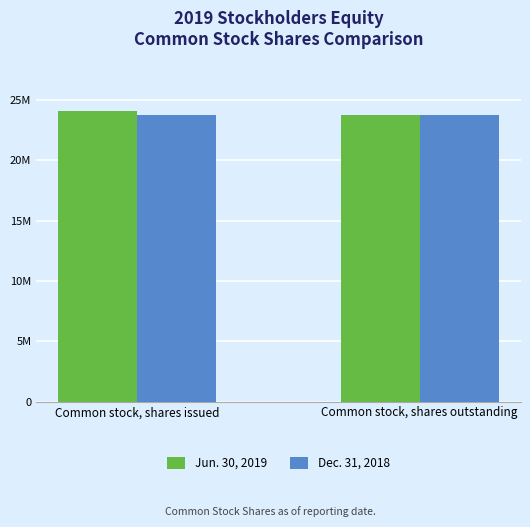

Does the chart contain any negative values?

No